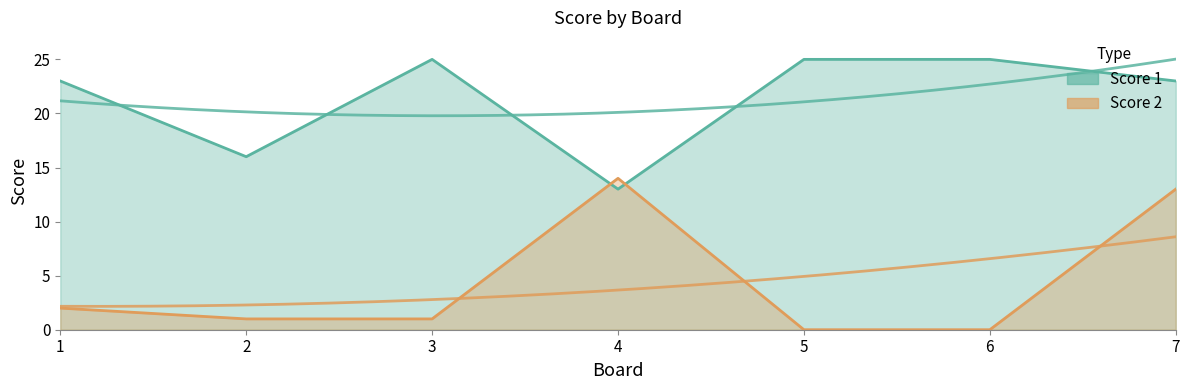

The Score 2 series shows 1 at 3. True or false?

True